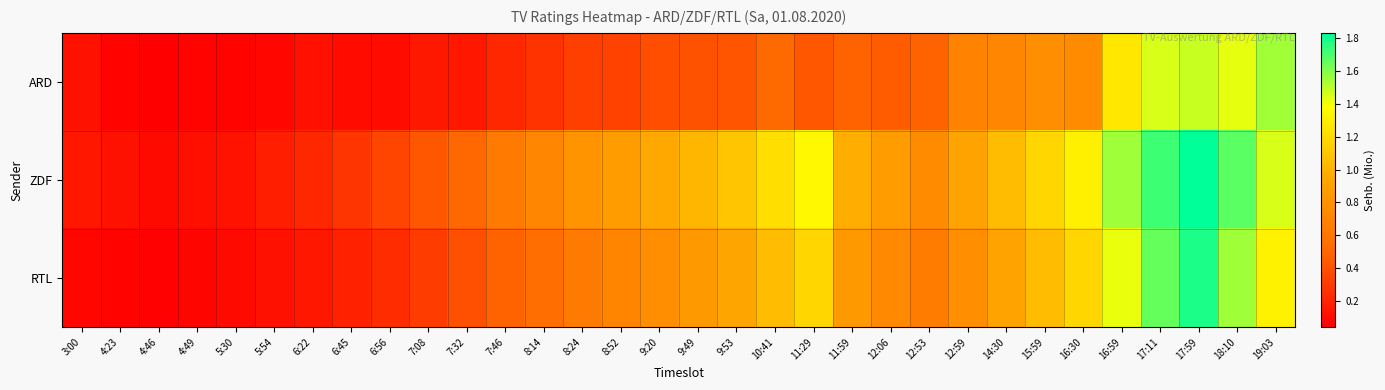

Which series has the largest total across all categories?

ZDF